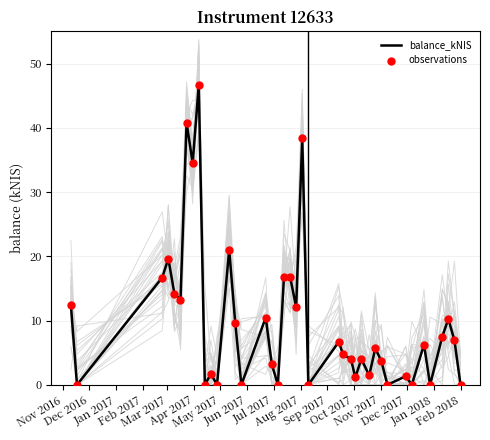

Which series has the largest Y range (max minus min)?

balance_kNIS